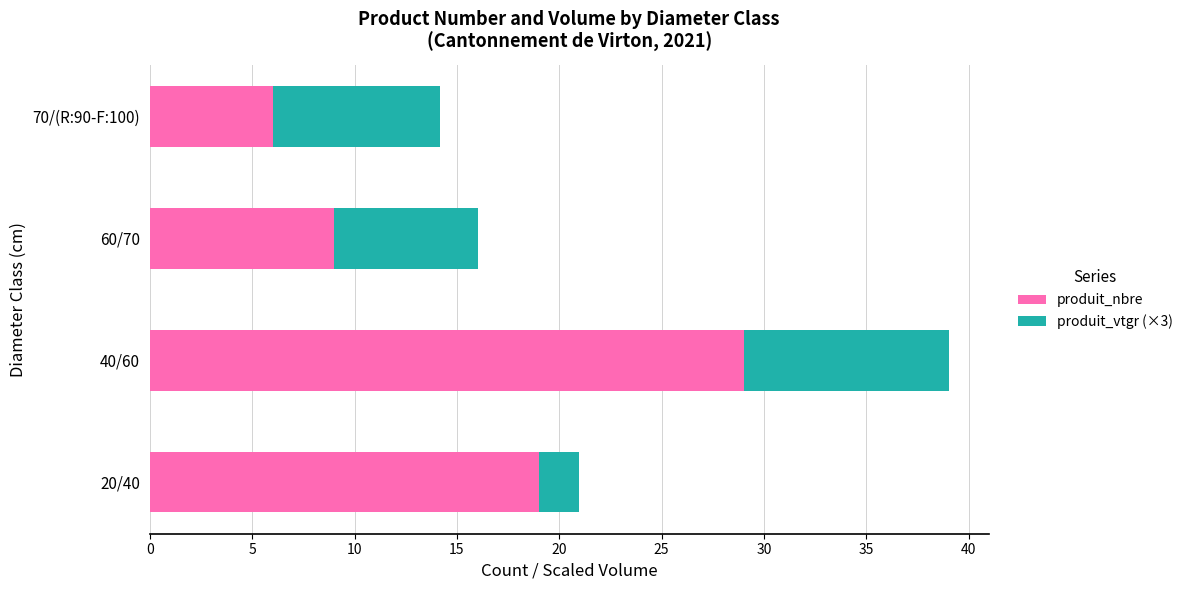

Count the number of categories in the chart.

4